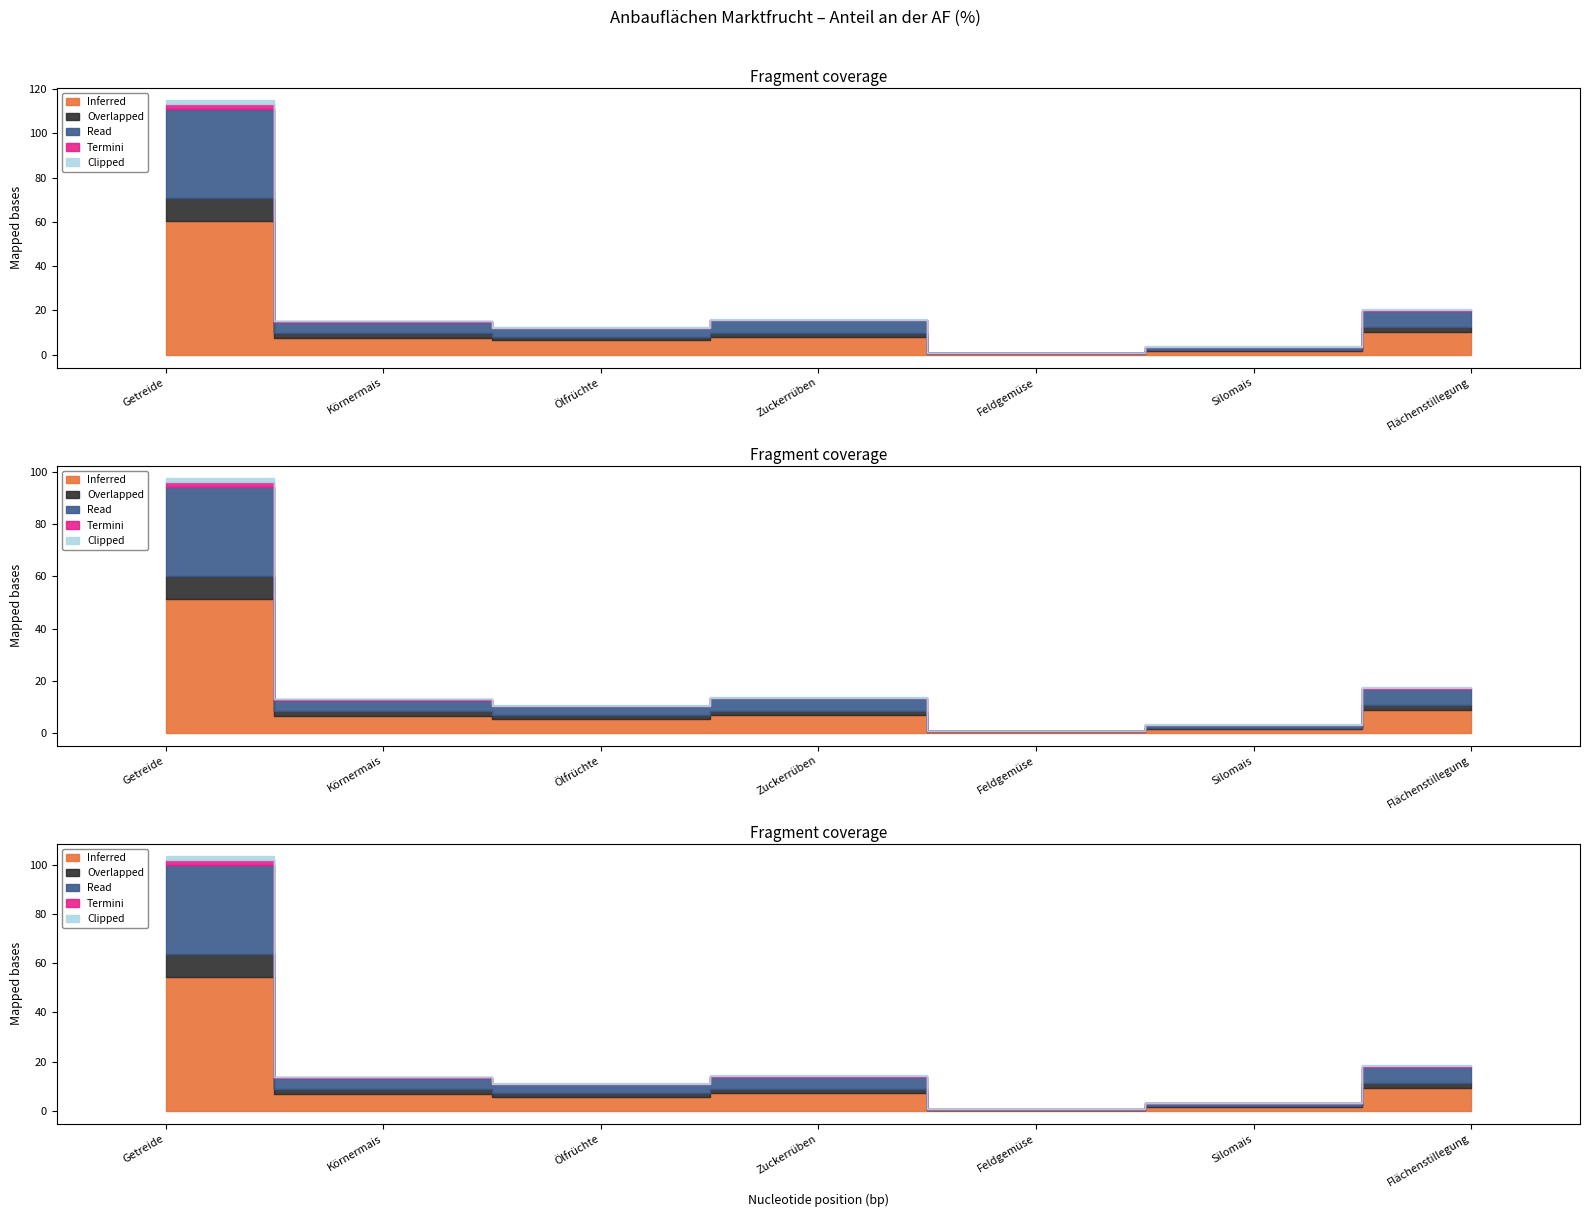

True or false: Inferred and Overlapped intersect in this chart.

False